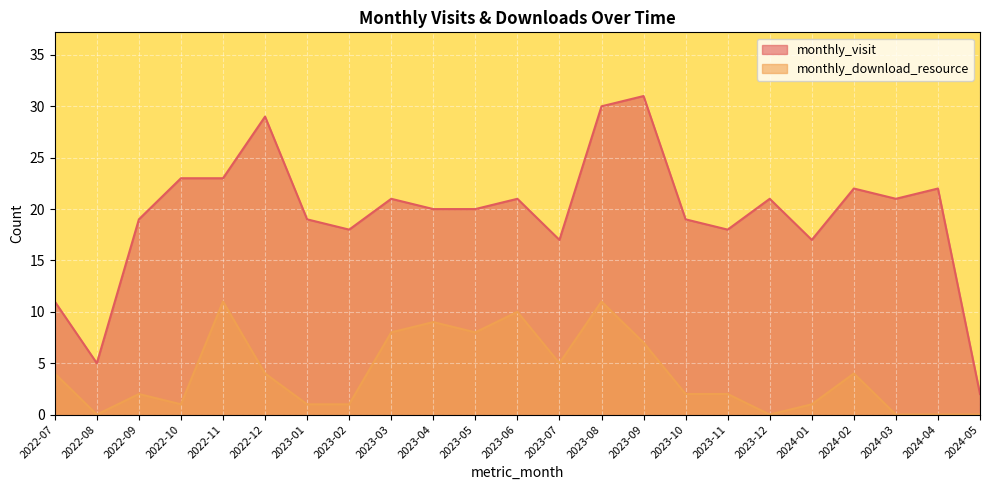

What is the label of the 16th point from the left?

2023-10